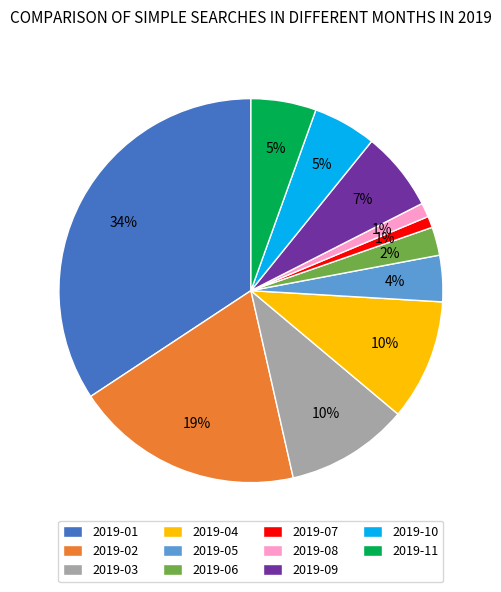

What percentage is the 2019-10 slice, to the nearest percent?

5%